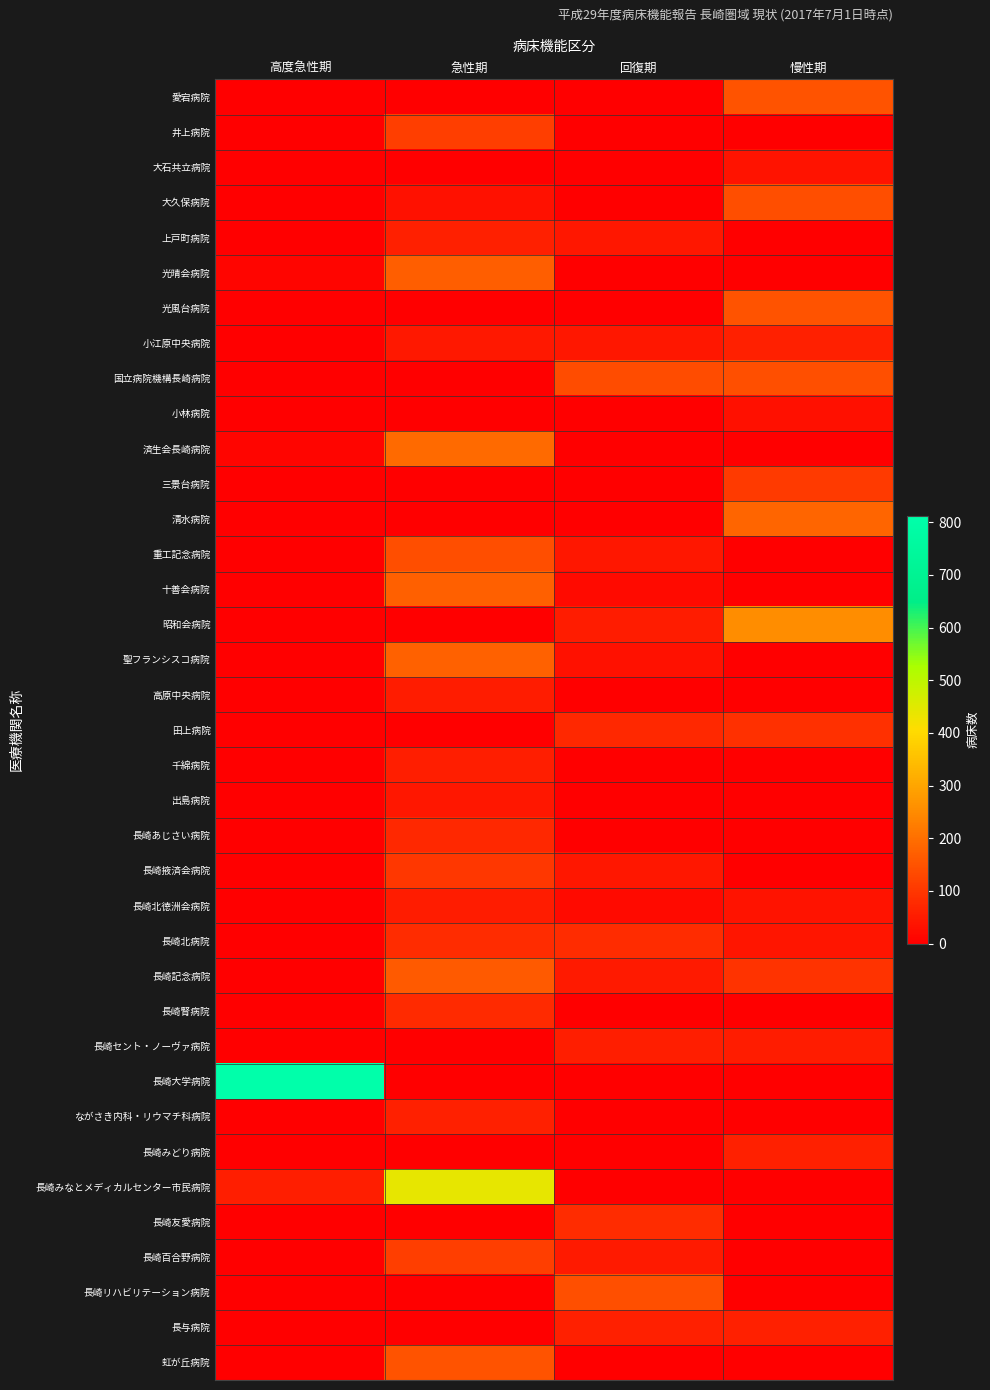

What is the total value across all series at 急性期?

2562